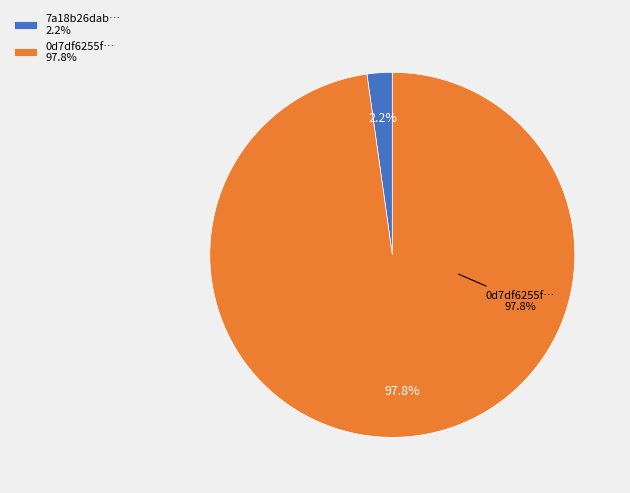

How many segments does this pie chart have?

2